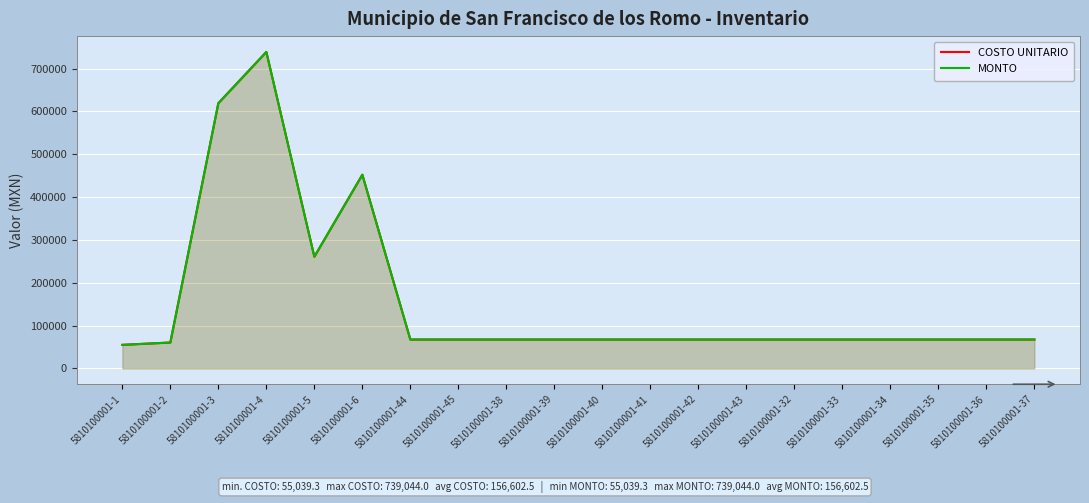

How many values in the MONTO series are below 67500?

2